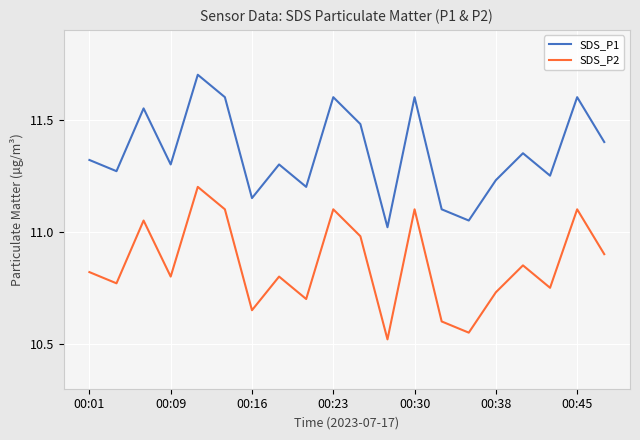

List the series in order of their overall mean, highest first.

SDS_P1, SDS_P2